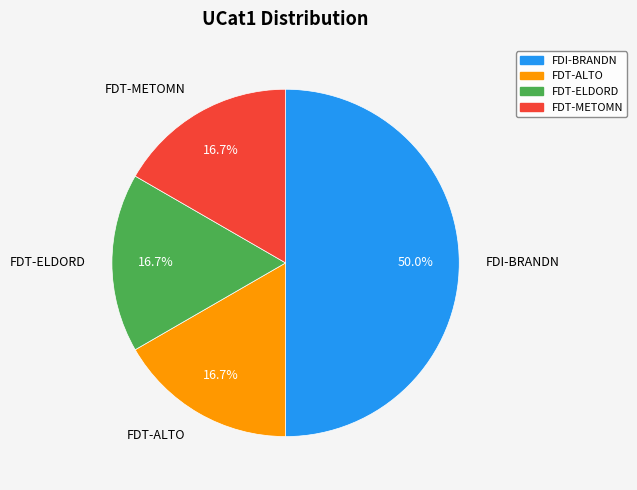

What is the largest slice in the pie chart?

FDI-BRANDN